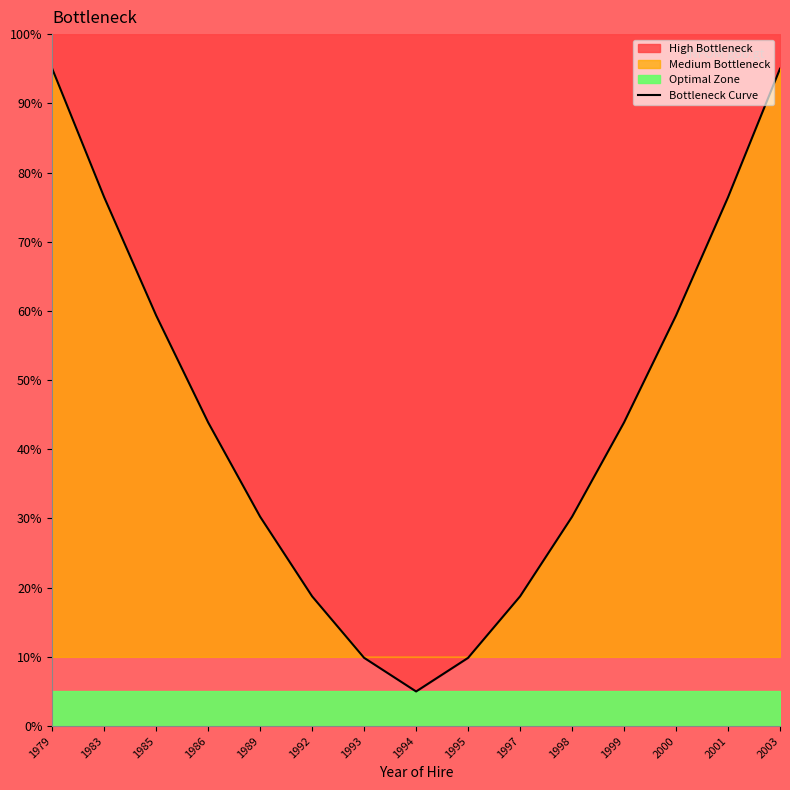

Is it true that the value at 1997 is 29.2?

False